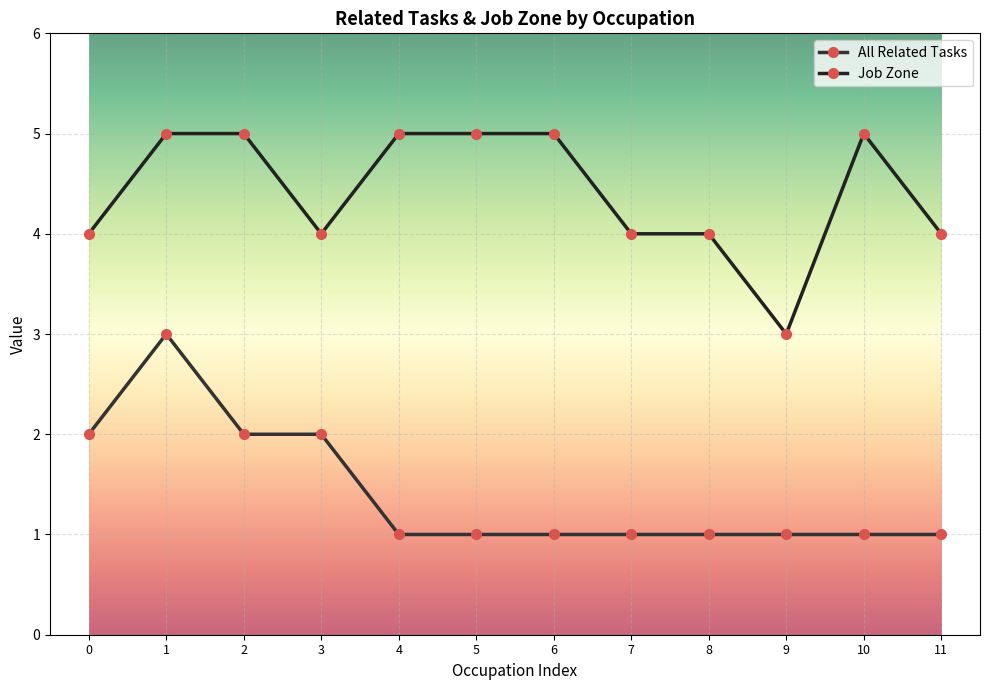

Between 5 and 11, which series saw the biggest shift?

Job Zone